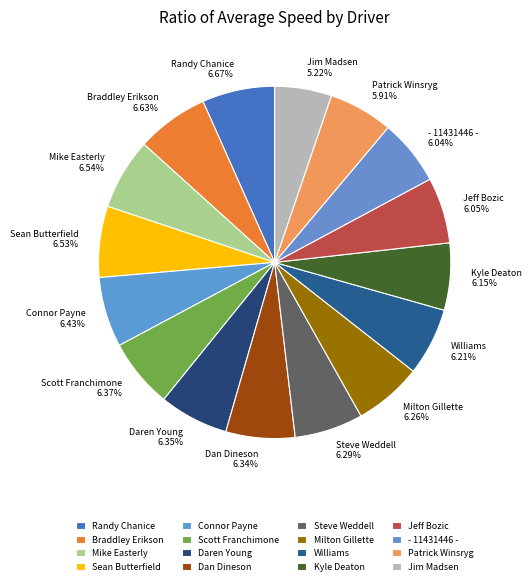

Which slice is the smallest?

Jim Madsen